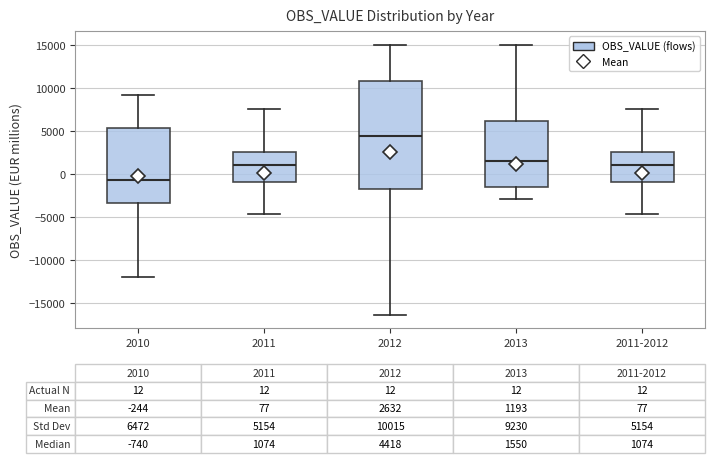

Which box's median line is the highest?

2012